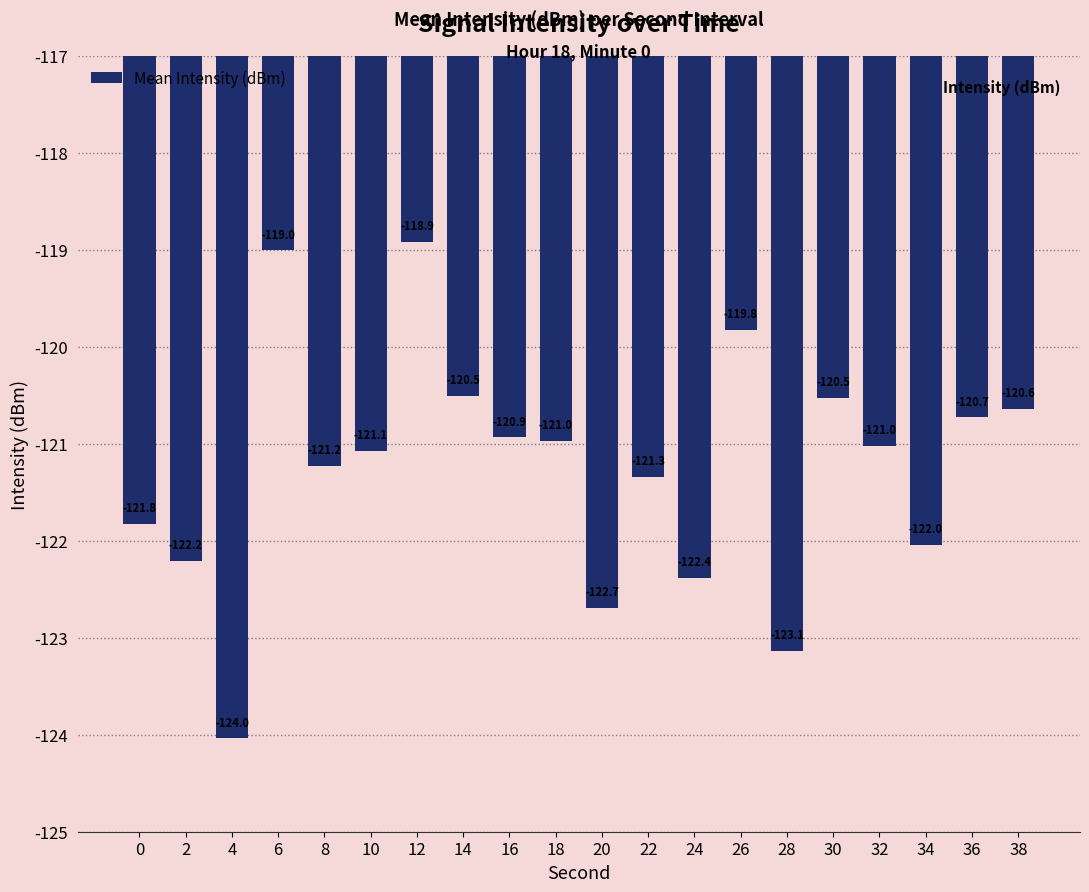

Are the bars grouped side by side (vs. stacked)?

No